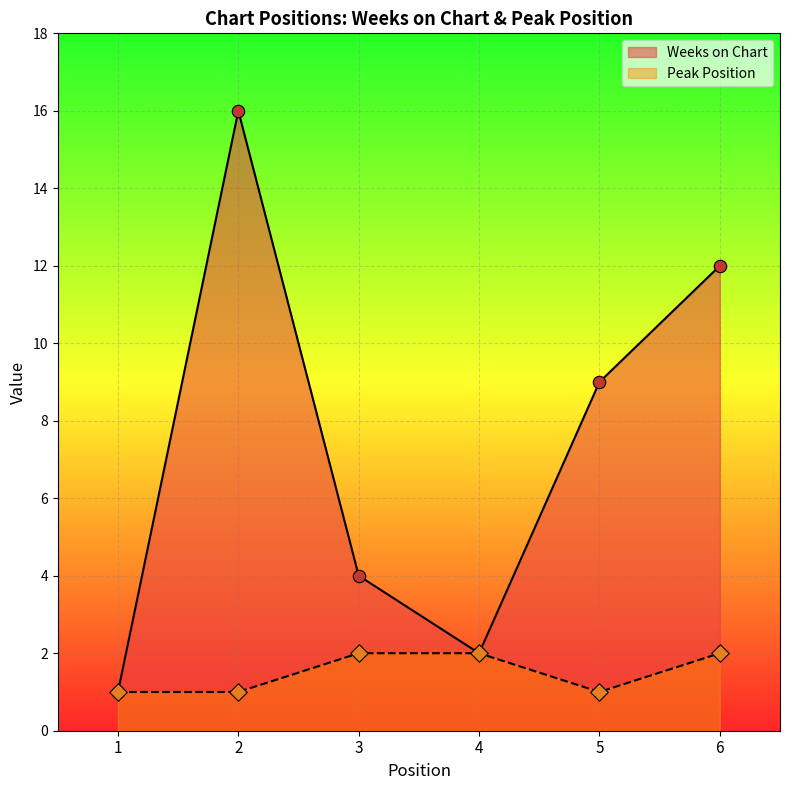

Which series reaches the minimum Y coordinate?

Weeks on Chart